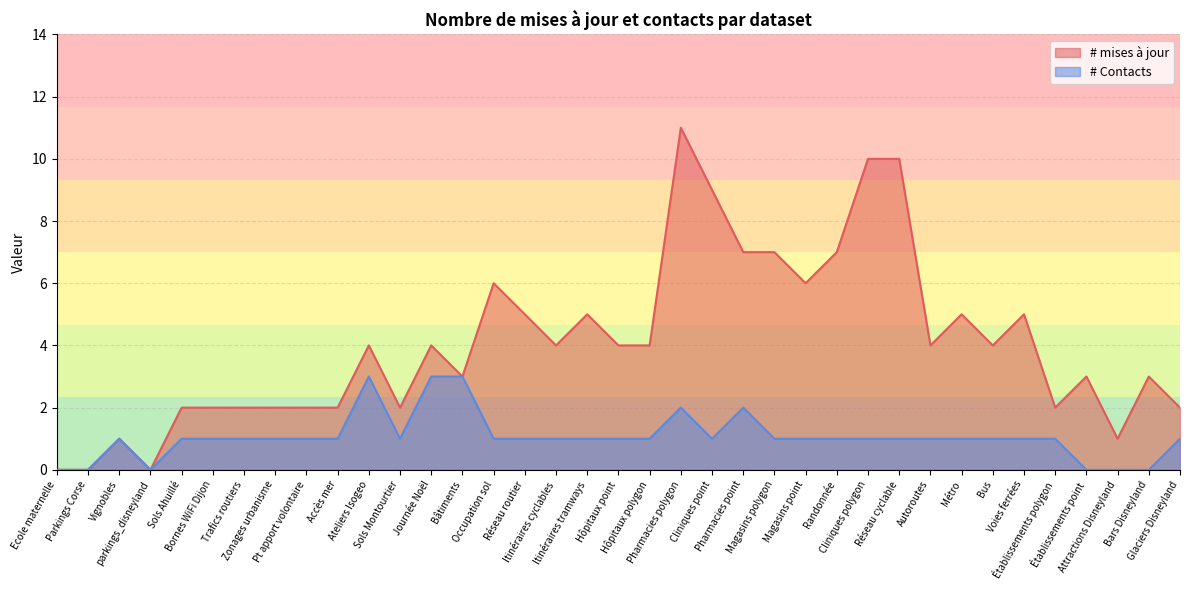

True or false: # Contacts and # mises à jour intersect in this chart.

False